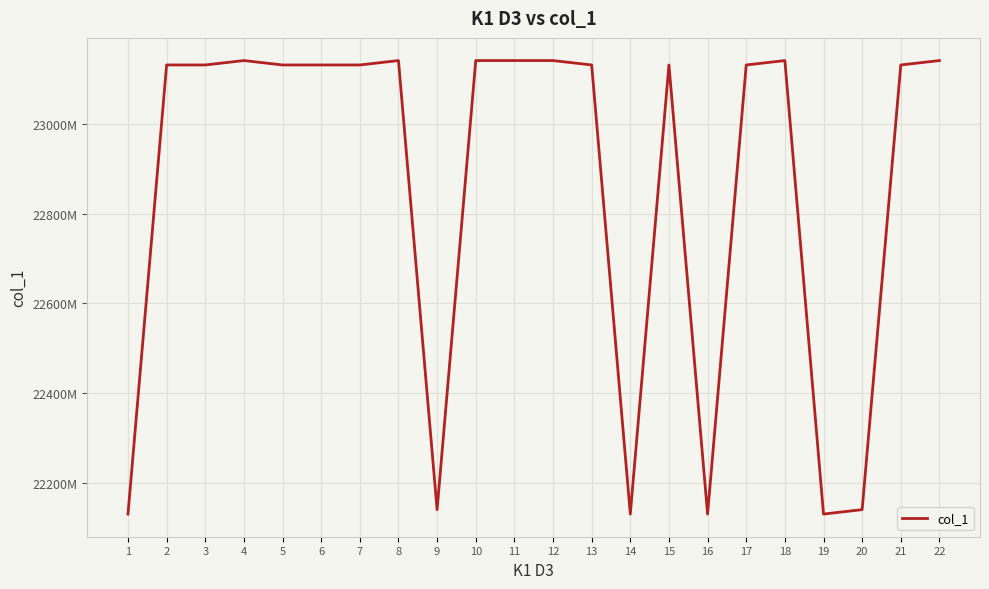

Which category has the lowest value across all series?

14